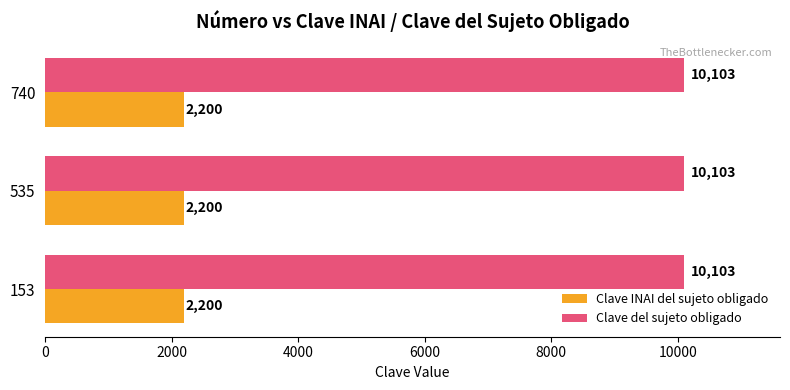

The Clave del sujeto obligado series shows 10103 at 153. True or false?

True